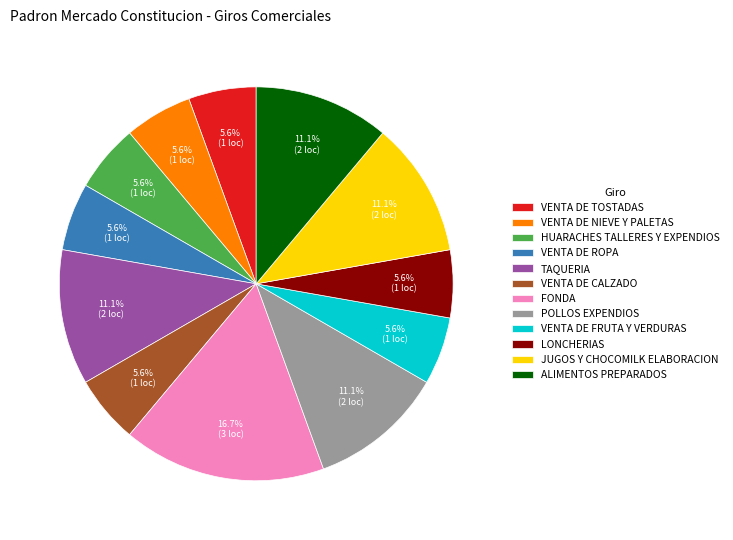

Which slice is the largest?

FONDA